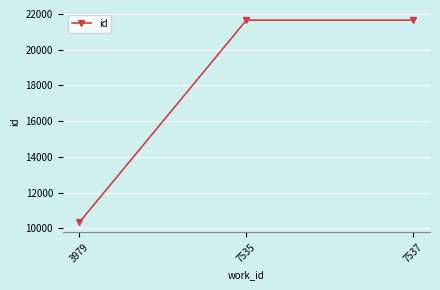

What is the maximum value shown in the chart?

21651